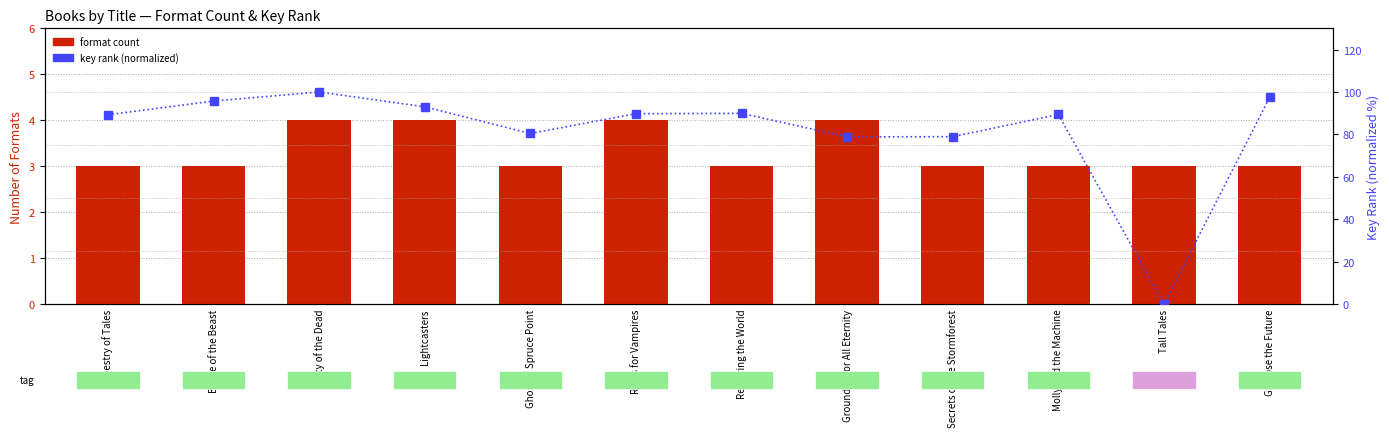

Rank the series at Glimpse the Future from highest to lowest value.

key rank (normalized), format count